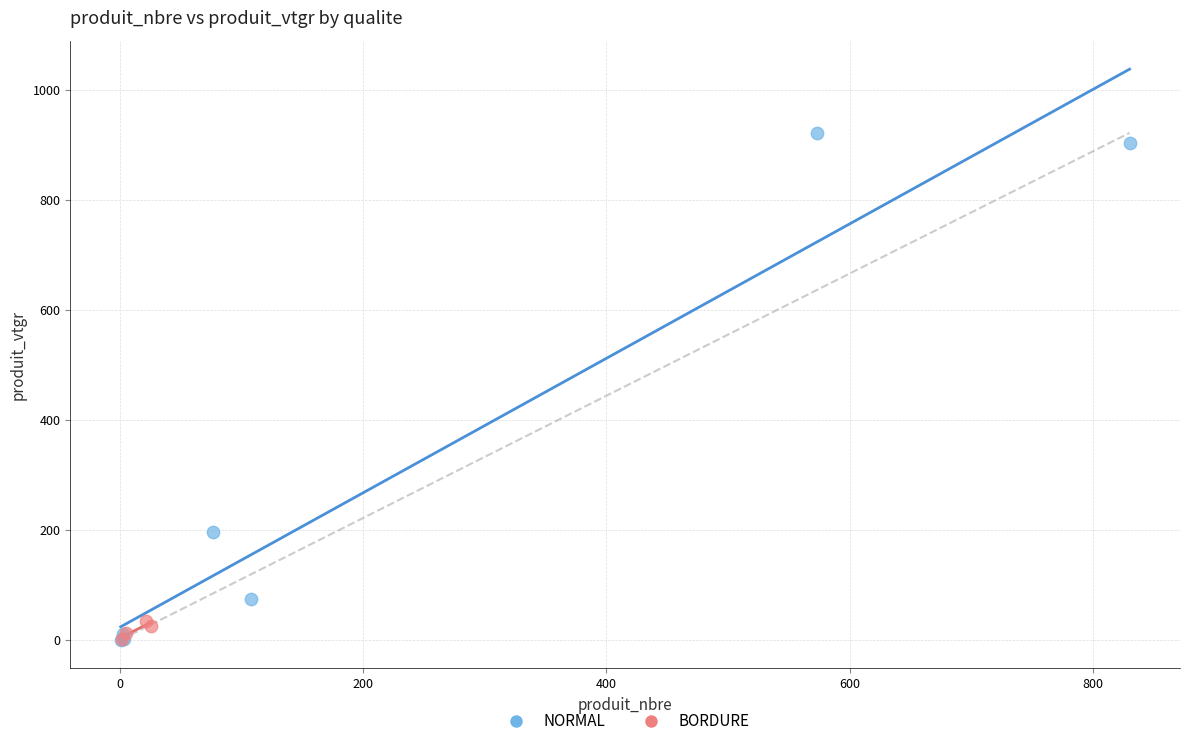

Which series has the largest Y range (max minus min)?

NORMAL